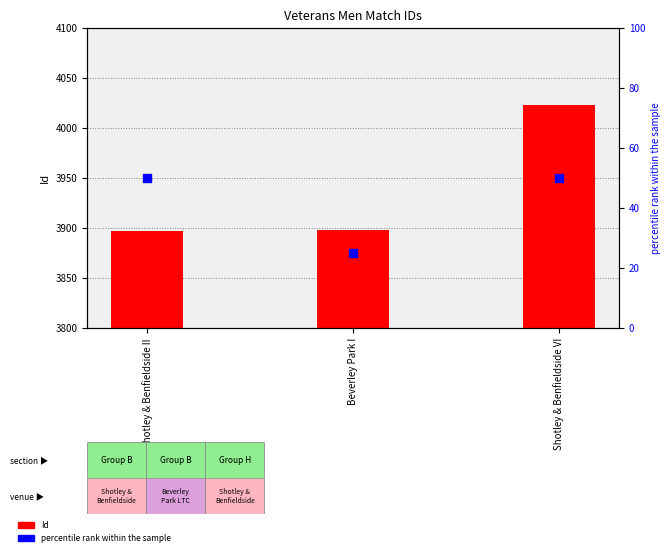

Which series has the largest Y range (max minus min)?

Id